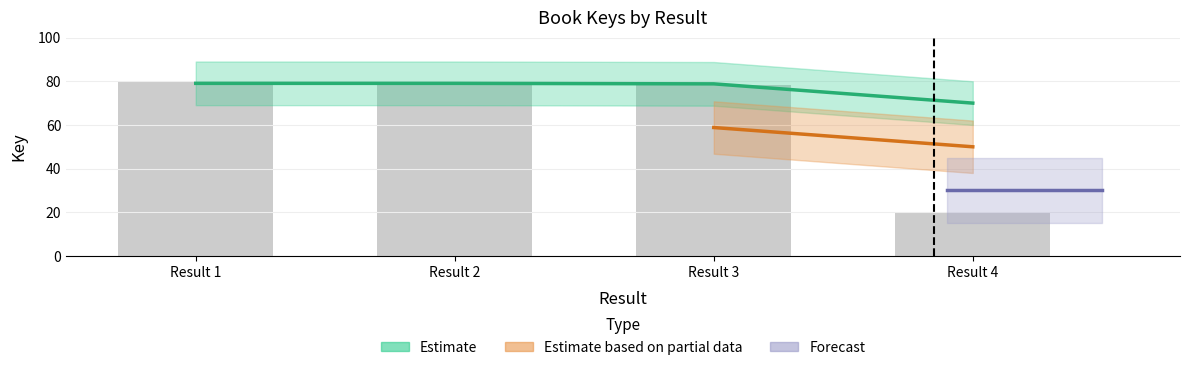

List the labels in order of value, largest first.

Result 2, Result 1, Result 3, Result 4